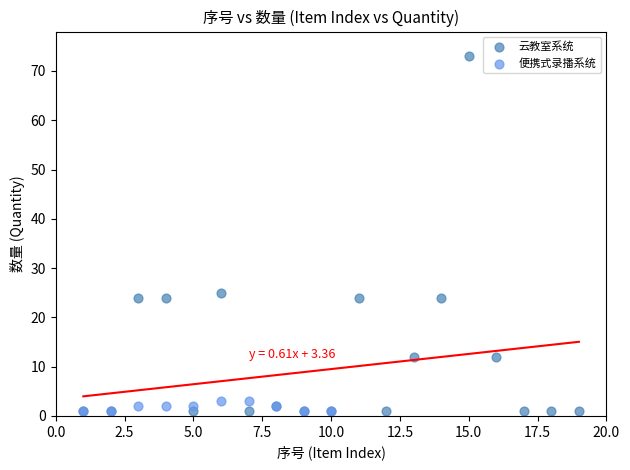

Which series has the largest Y range (max minus min)?

云教室系统